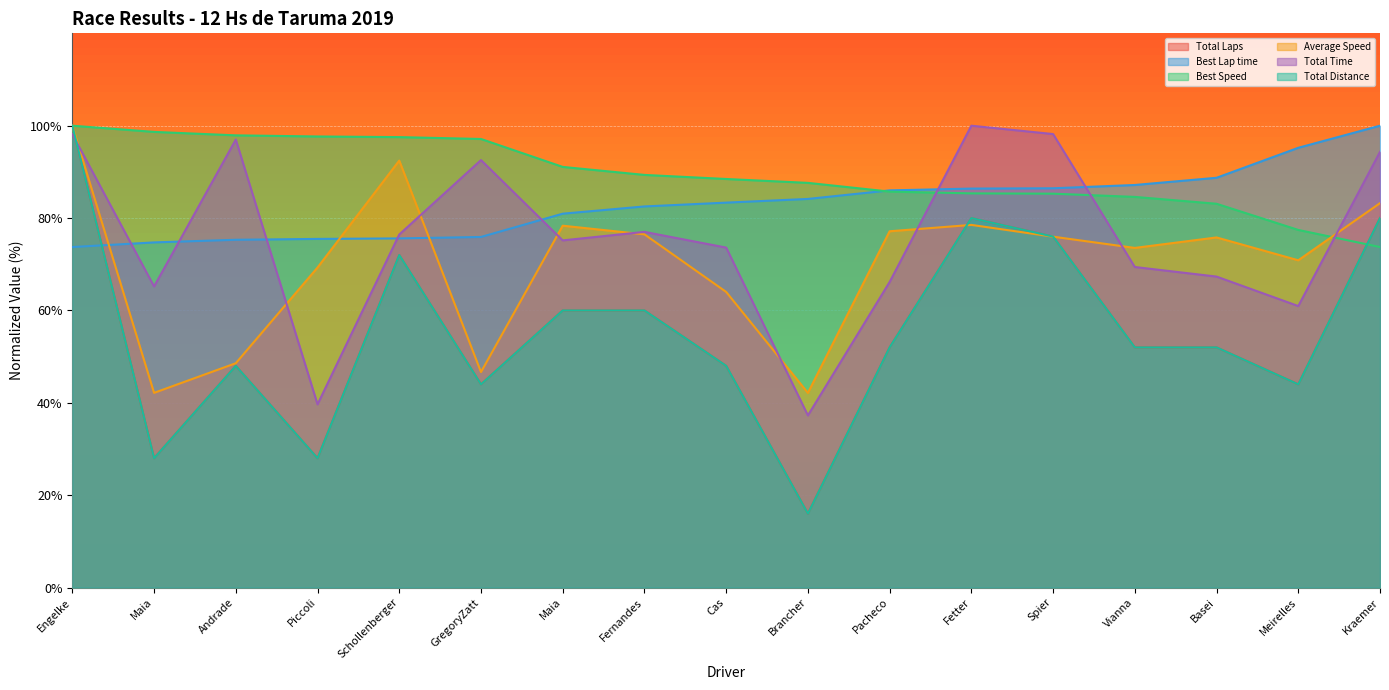

What is the difference between the second highest and second lowest values in the Best Lap time series?

20.5